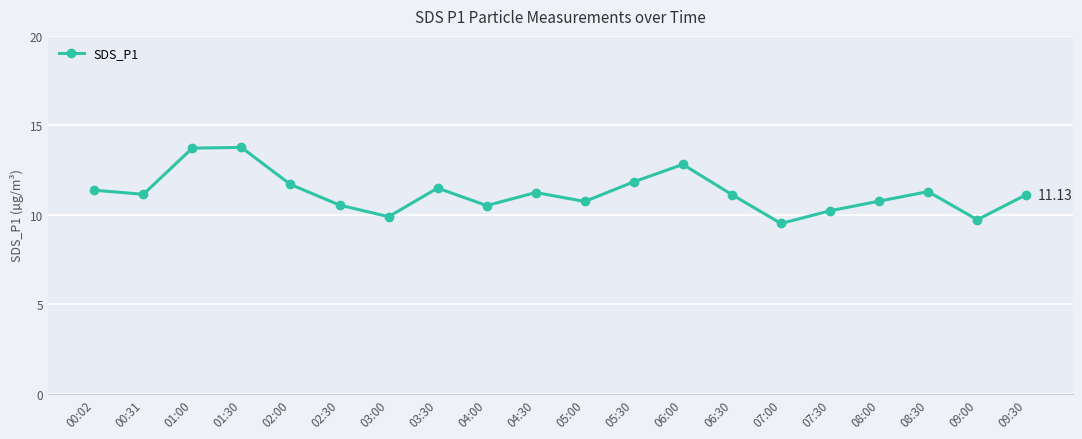

How many points are higher than both their immediate neighbors (excluding endpoints)?

5